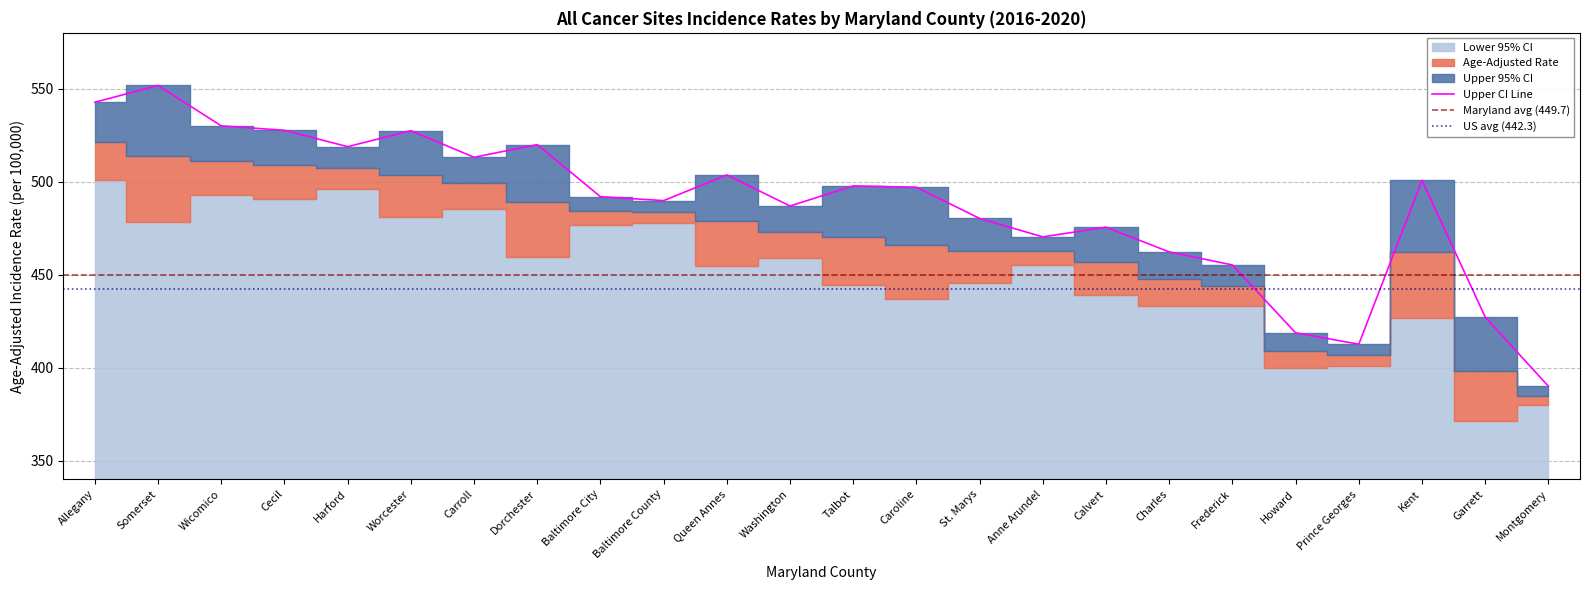

What is the difference between the Lower 95% CI values at Somerset and Cecil?

12.7